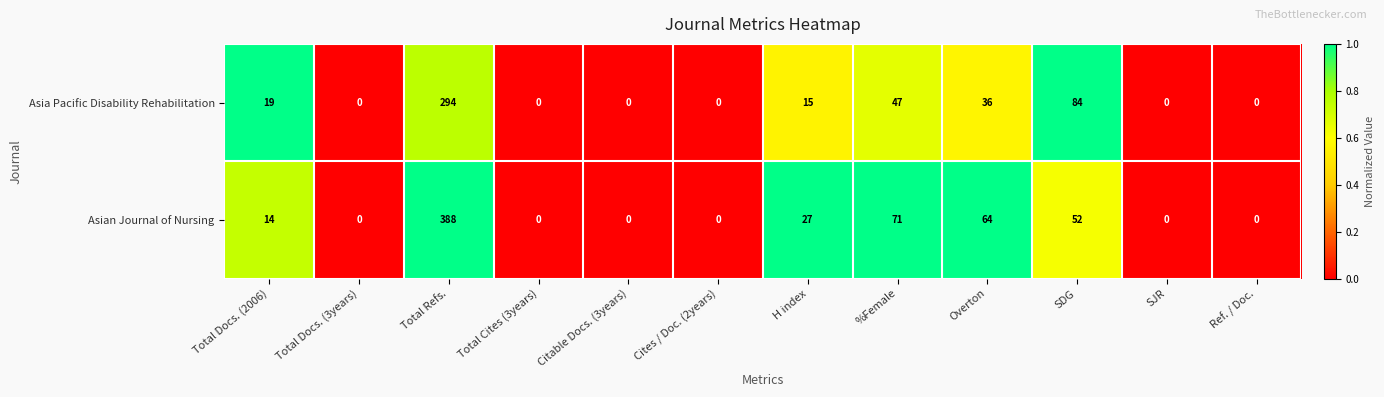

What is the approximate value of Asia Pacific Disability Rehabilitation at Overton, to the nearest 5?

35